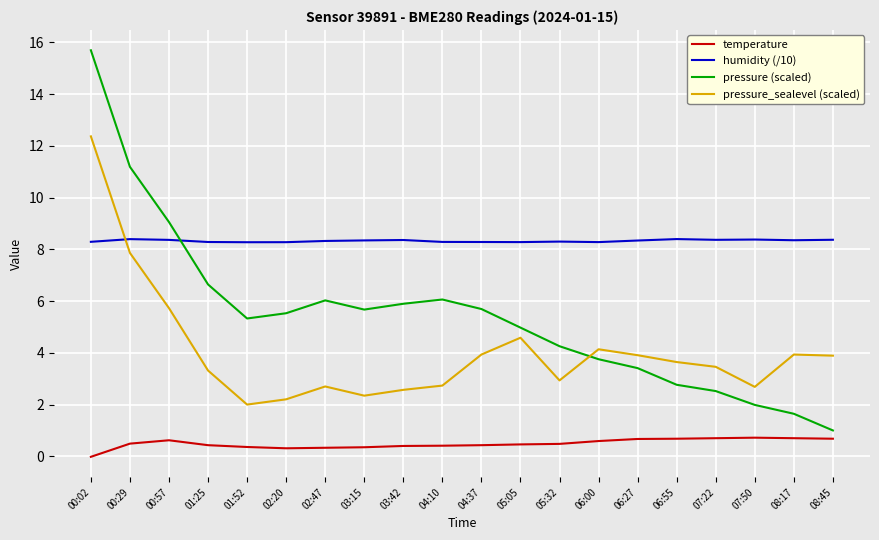

At which label is pressure_sealevel (scaled) closest to 7?

00:29